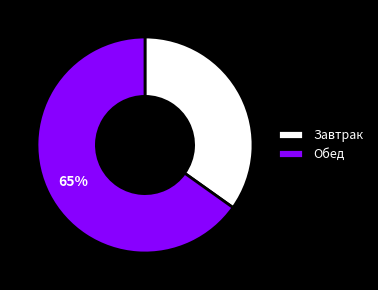

How many segments does this pie chart have?

2